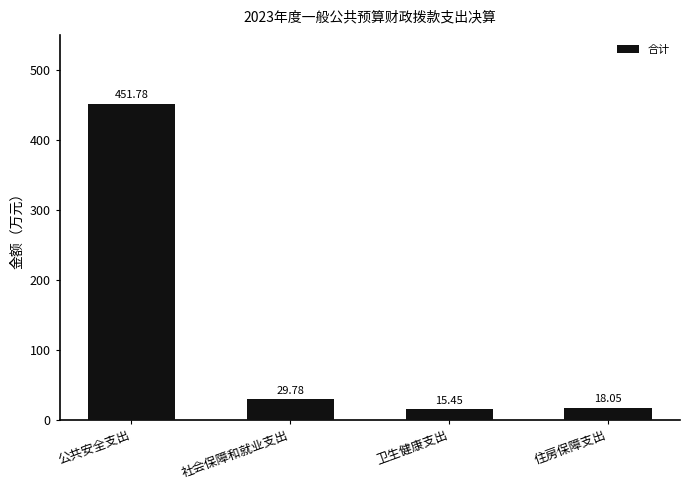

List the labels in order of value, largest first.

公共安全支出, 社会保障和就业支出, 住房保障支出, 卫生健康支出